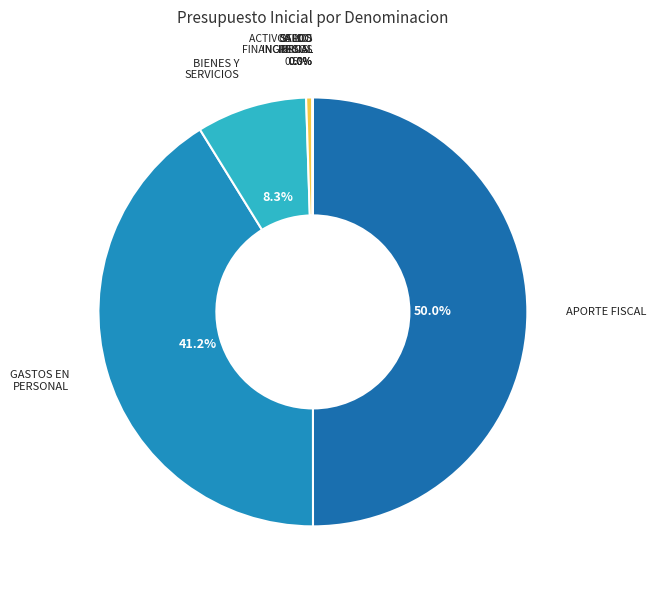

Is there a majority slice in this chart?

No